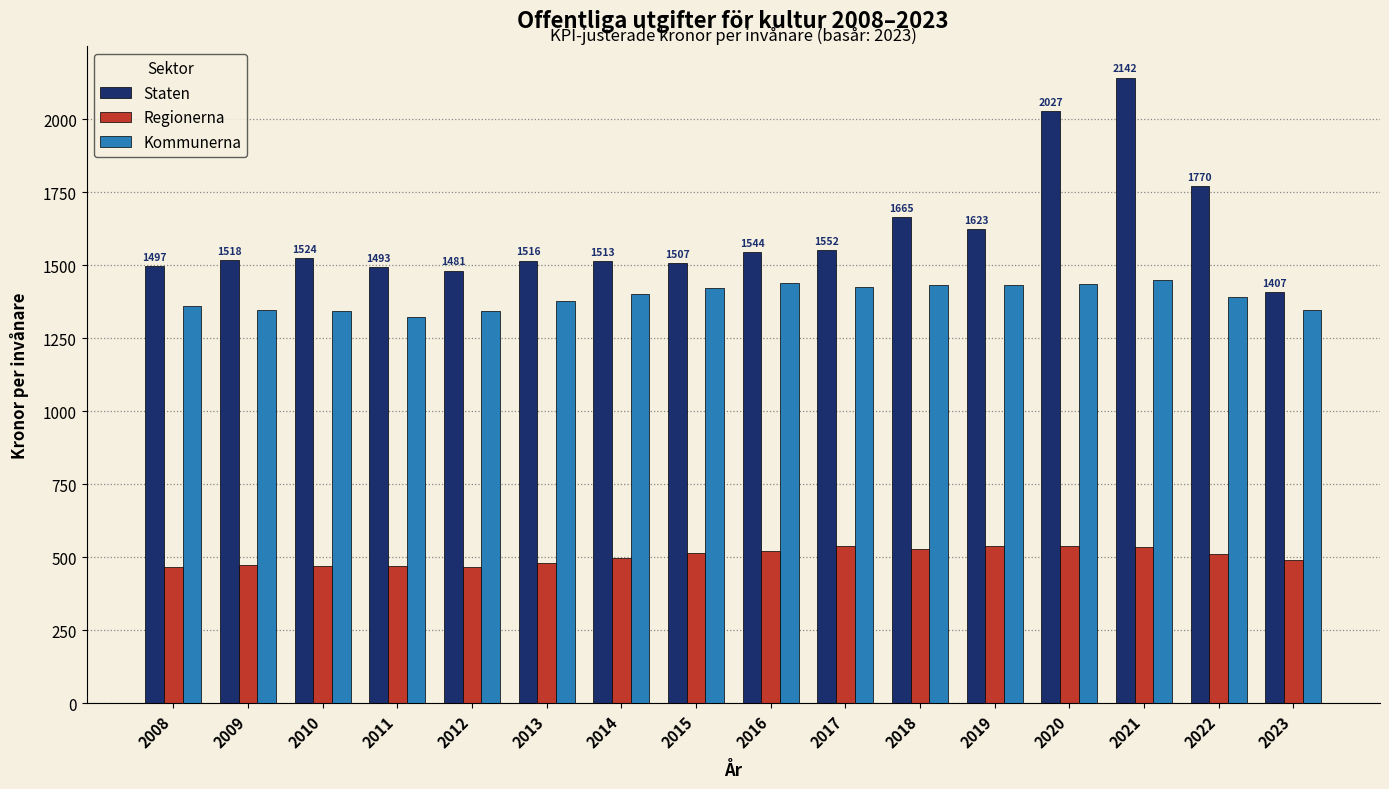

What are all the series names shown in the legend?

Staten, Regionerna, Kommunerna